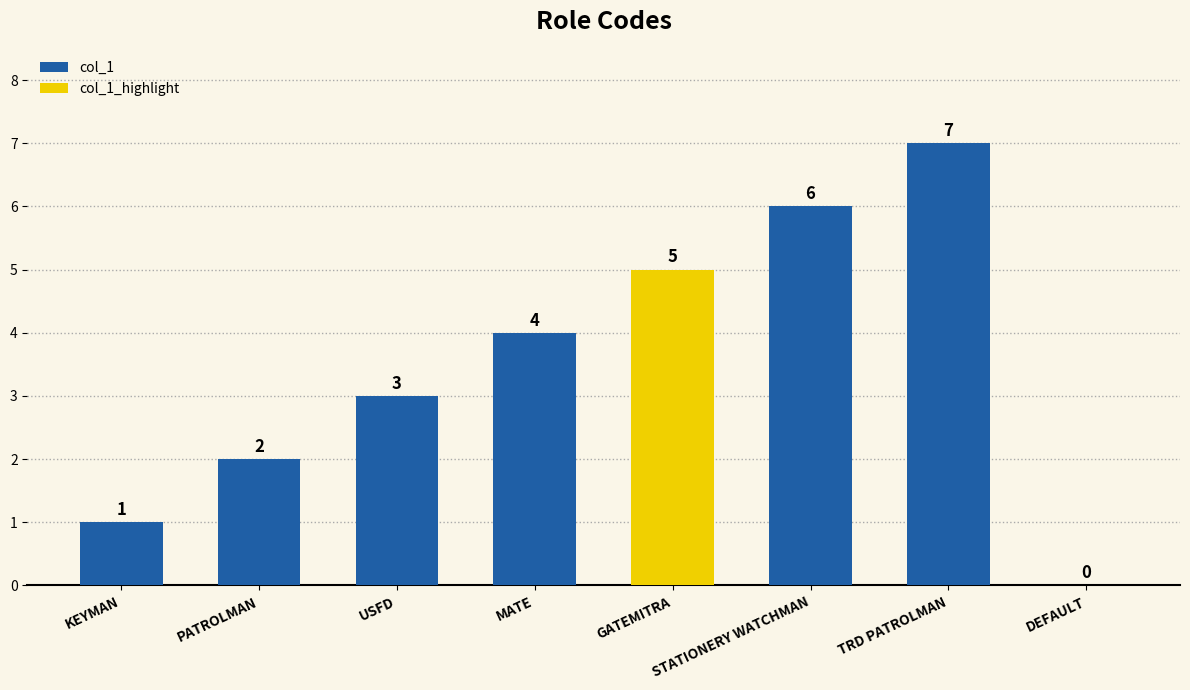

List the labels in order of value, largest first.

TRD PATROLMAN, STATIONERY WATCHMAN, GATEMITRA, MATE, USFD, PATROLMAN, KEYMAN, DEFAULT